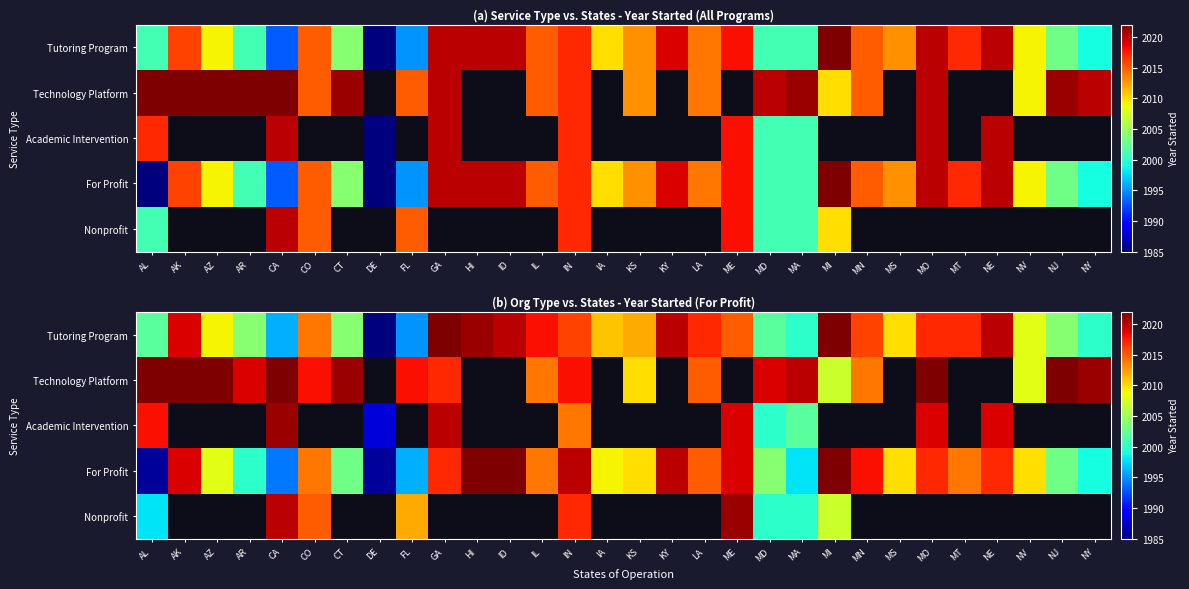

What is the difference between the highest and lowest values at CA?

28.0